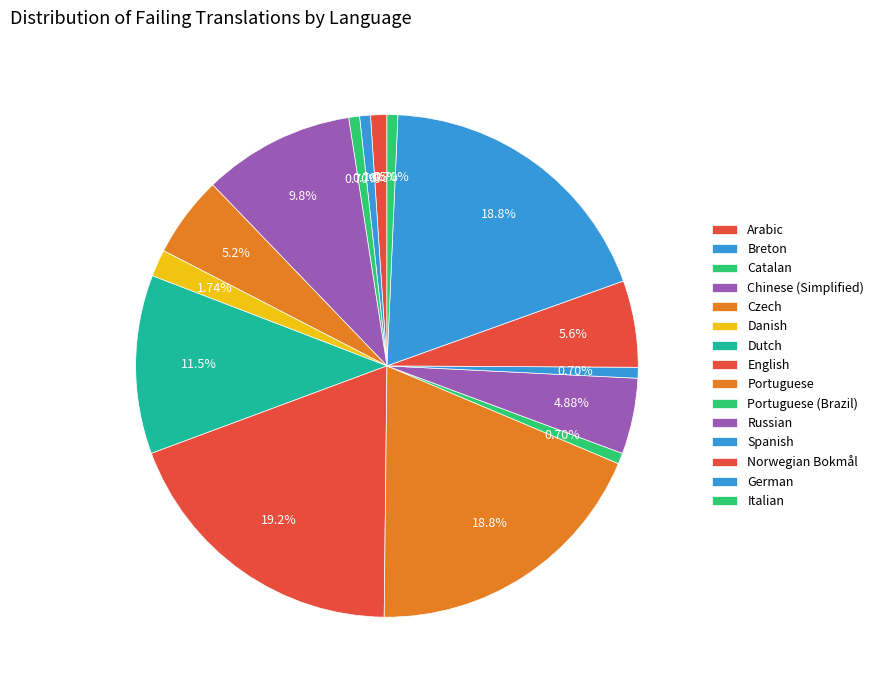

Count the number of slices in the pie.

15